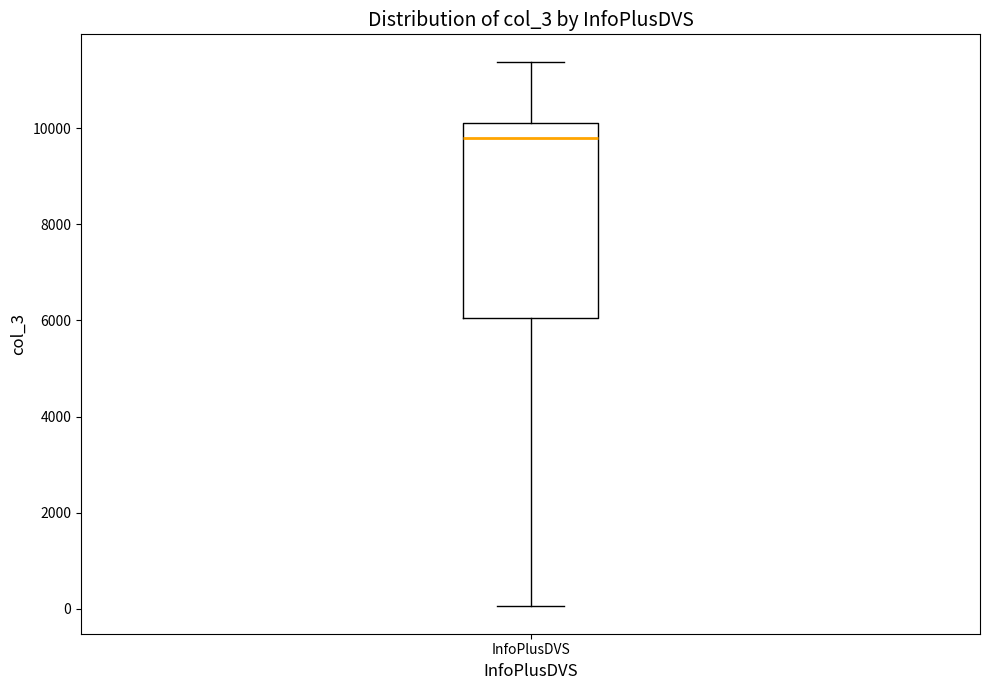

Read this box plot against the y-axis: the position of the median line, the range covered by the box, and the ends of both whiskers. The values are not printed on the chart, so give them approximately, as read against the axis.

median 9800, box 6000 to 10200, whiskers 0 to 11400